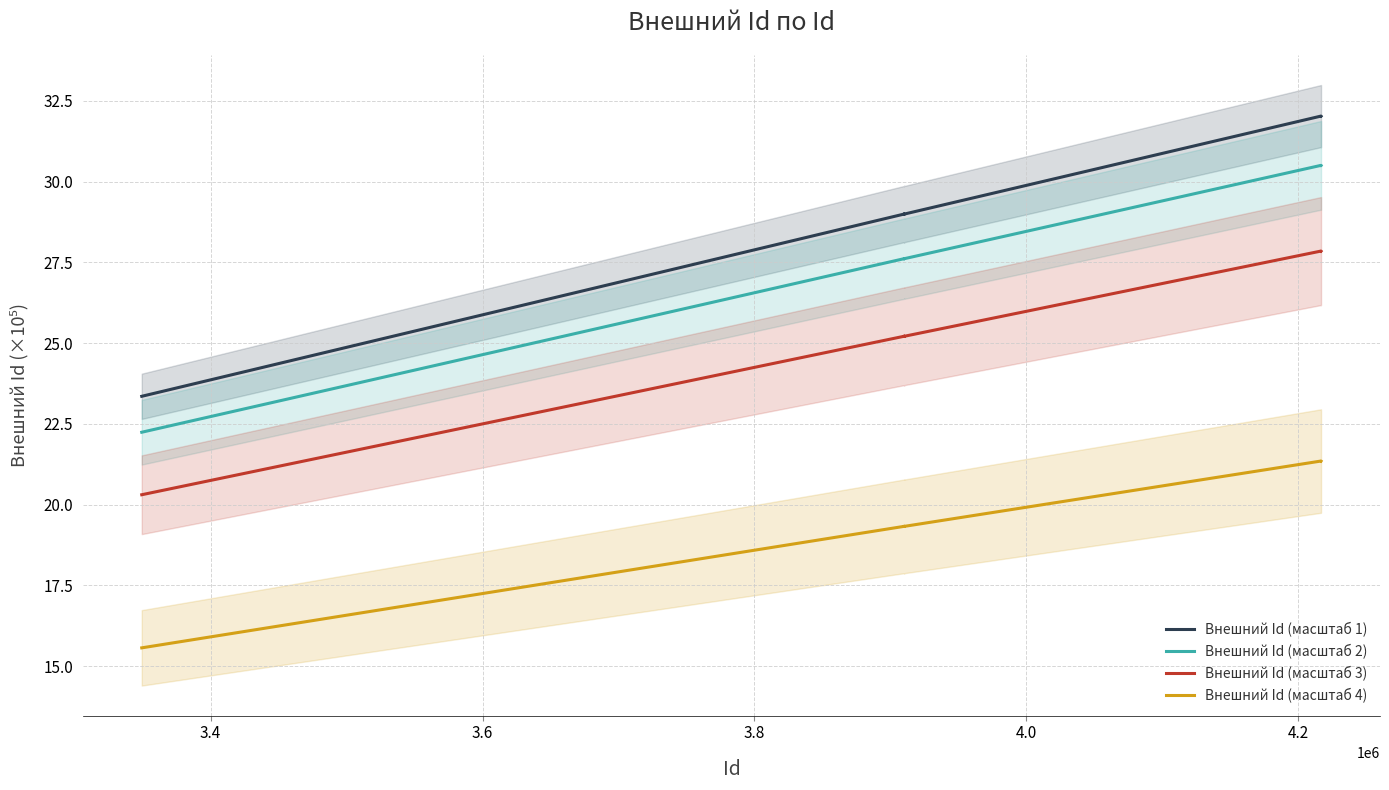

True or false: Внешний Id (масштаб 3) and Внешний Id (масштаб 4) cross at least once.

False